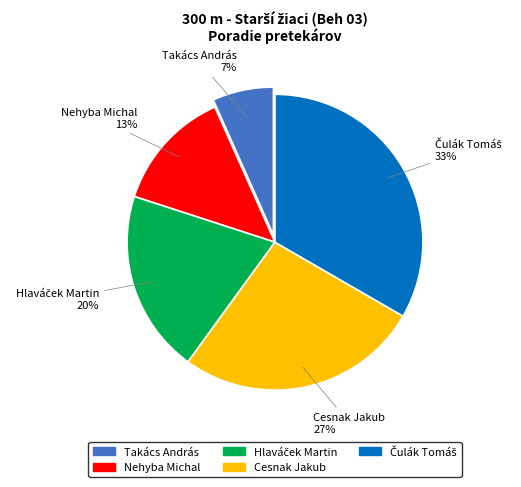

To the nearest percent, what is the average slice percentage?

20%